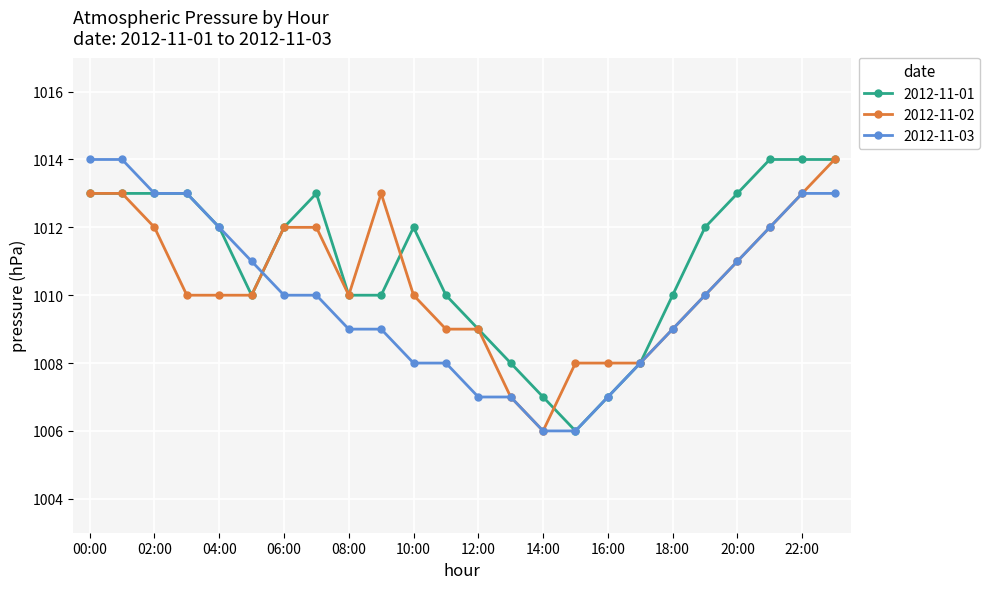

How many distinct data groups are displayed?

3